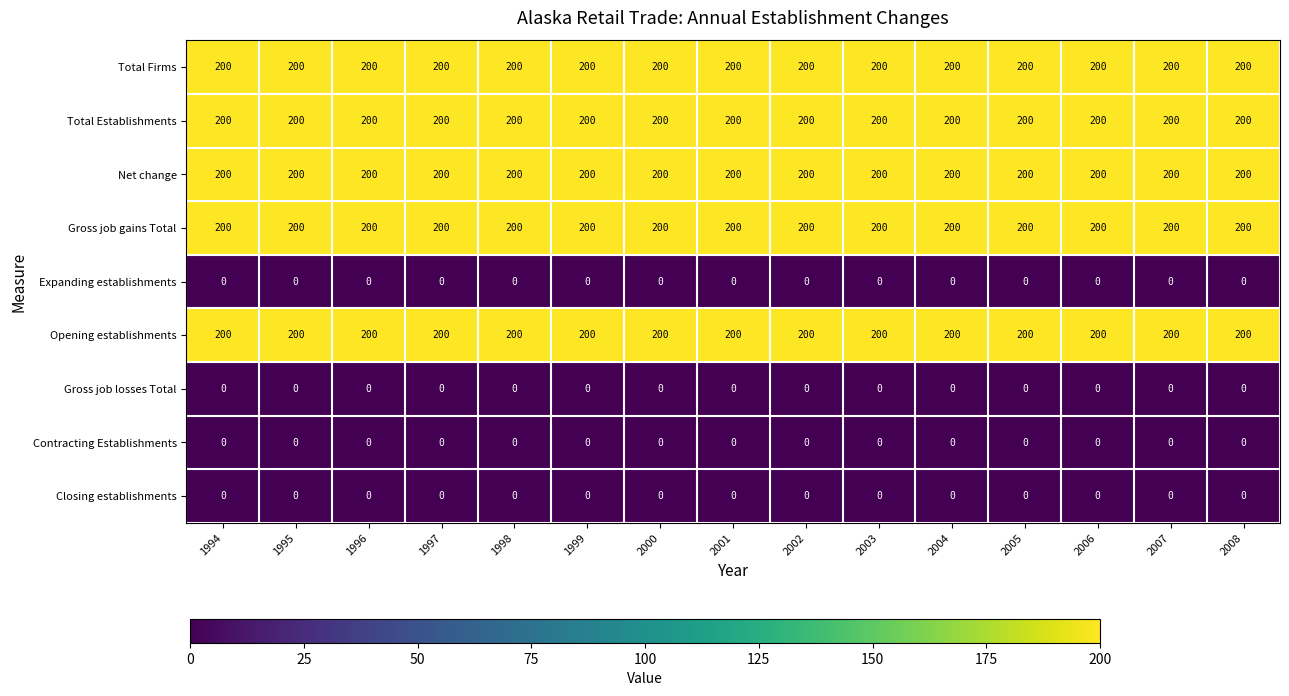

True or false: Gross job gains Total has a value of 98 at 1997.

False